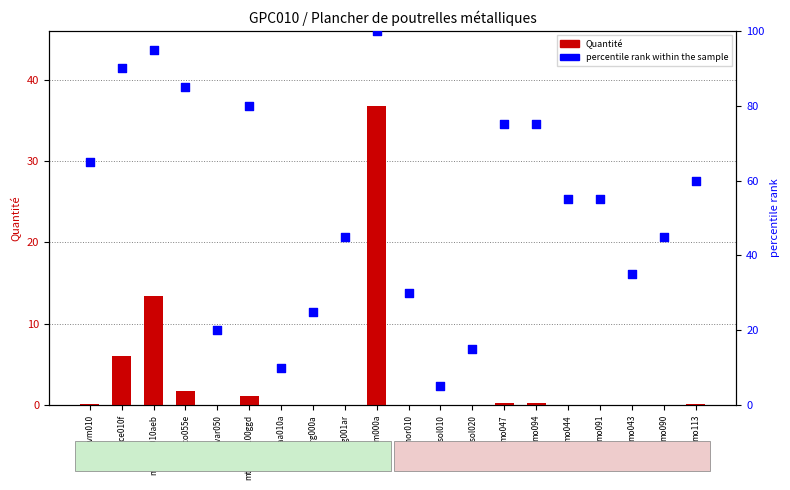

Which series reaches the maximum Y coordinate?

percentile rank within the sample